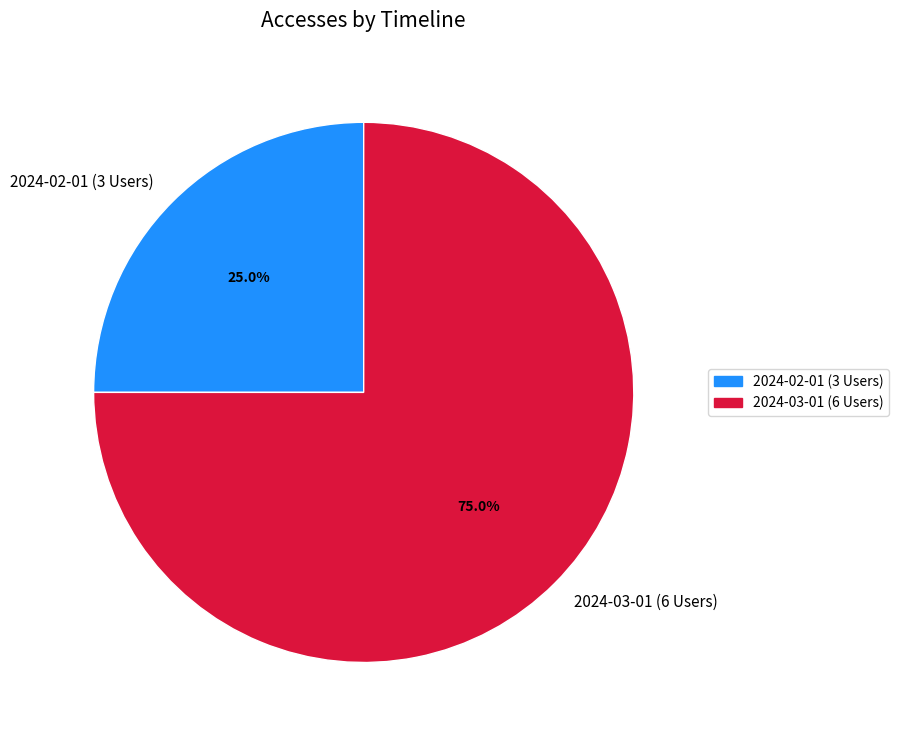

To the nearest percent, what portion does 2024-02-01 (3 Users) represent?

25%